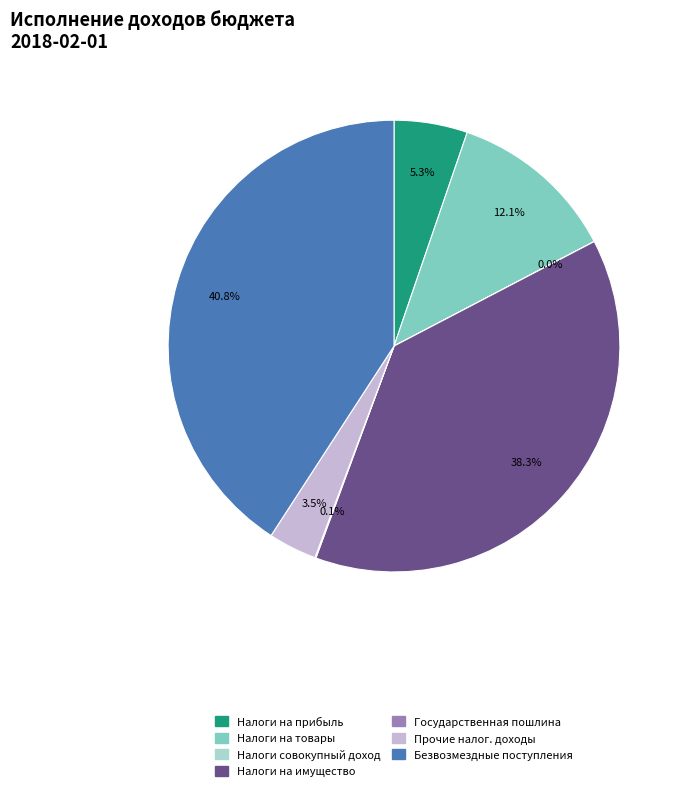

Between Налоги на имущество and Налоги на прибыль, which is larger?

Налоги на имущество